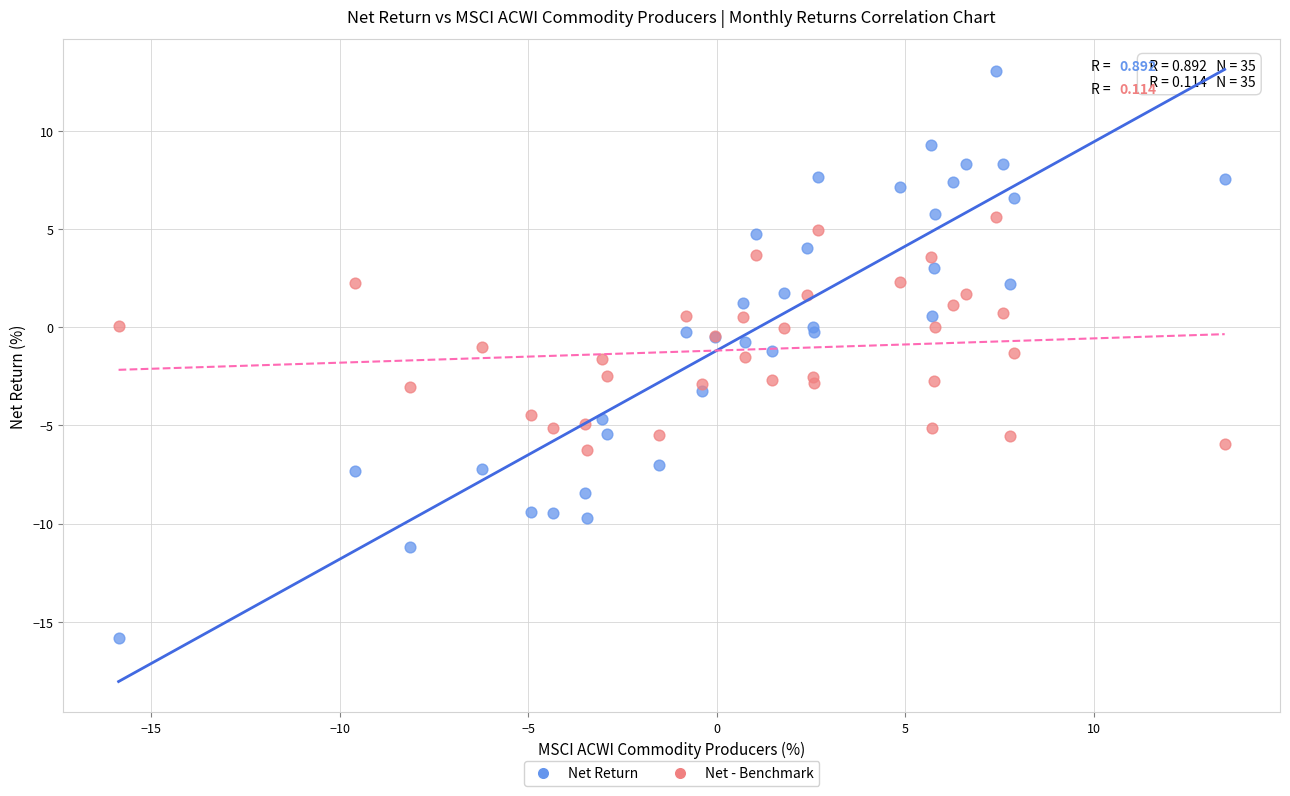

Which series has the widest spread of Y values?

Net Return